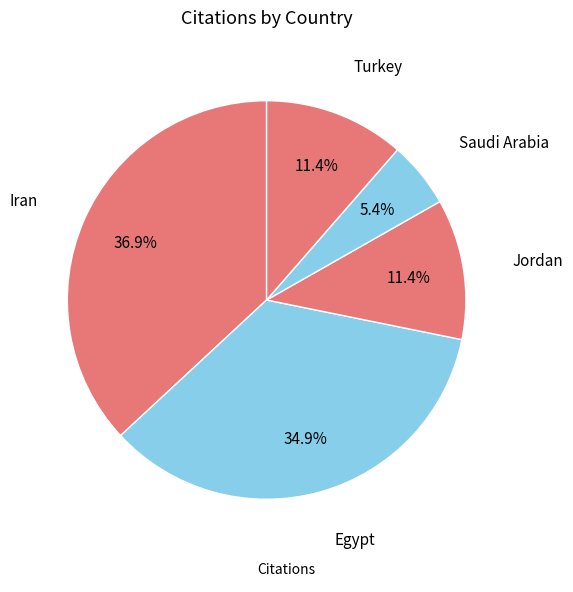

Count the number of slices in the pie.

5